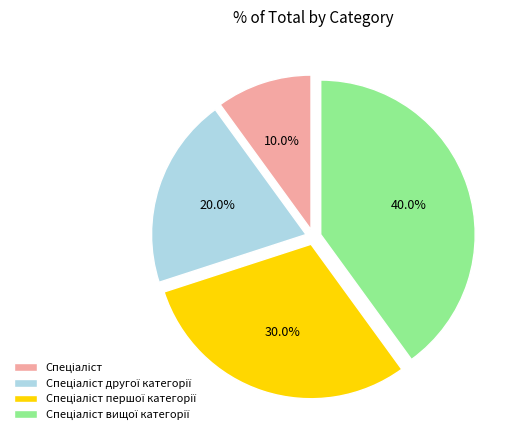

Is there a majority slice in this chart?

No